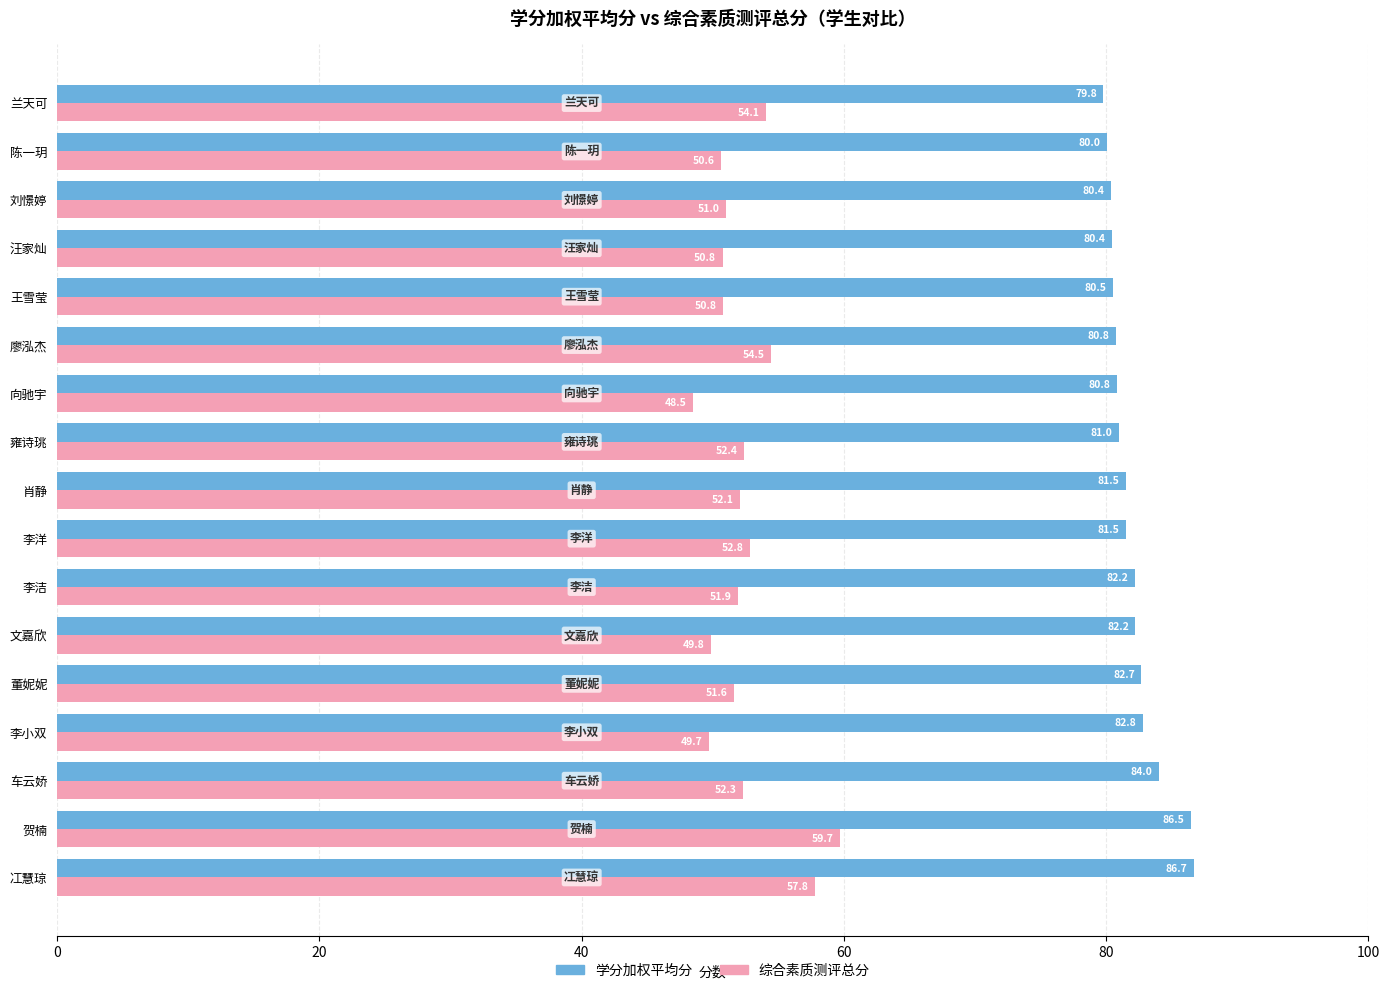

At 王雪莹, list the series in order from smallest to largest.

综合素质测评总分, 学分加权平均分